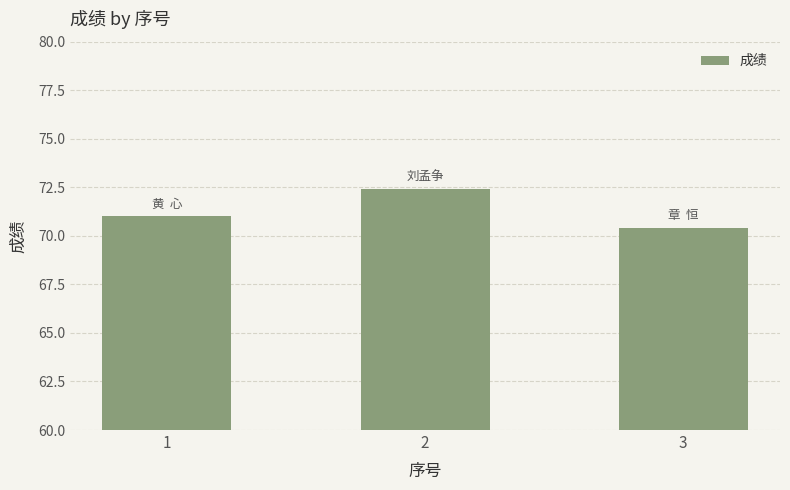

At which category does the chart reach its minimum across all series?

3